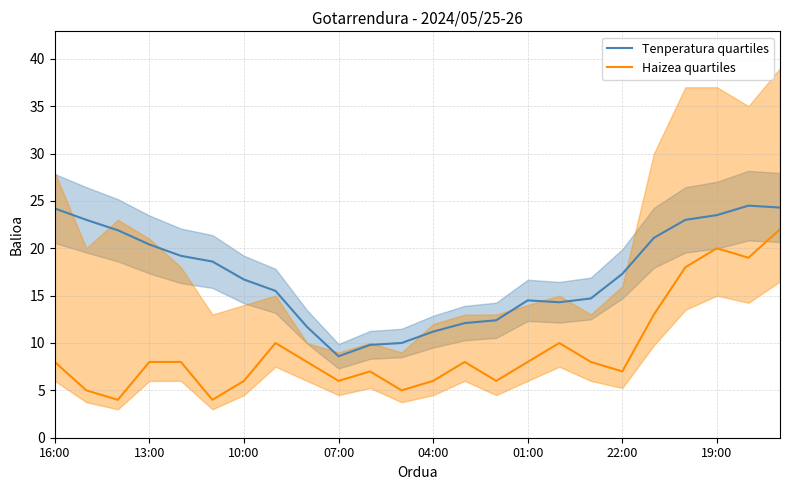

The value of Haizea quartiles at 13 is 11.9. True or false?

False